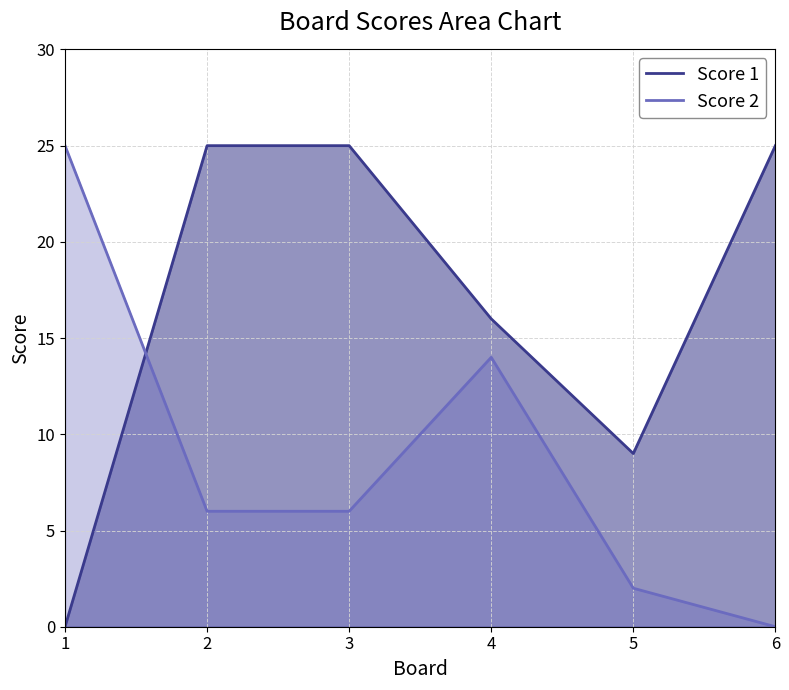

What is the value of the Score 1 point at the 3rd from the left?

25